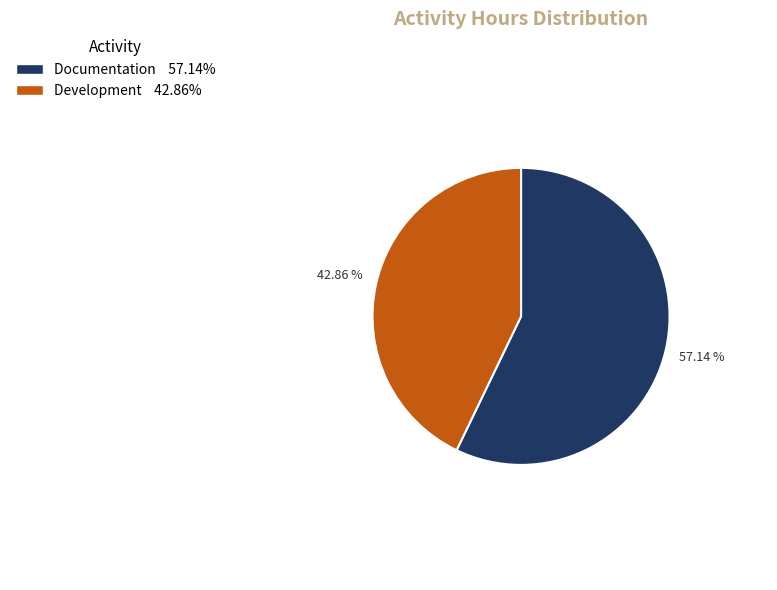

Is there a majority slice in this chart?

Yes